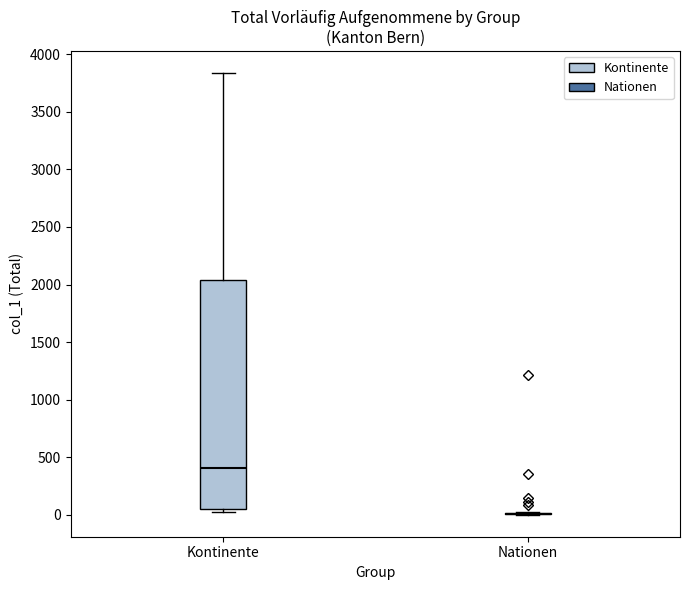

Reading left to right, transcribe this box plot: for each box, give where its median line is, the range the box spans, and where its two whiskers end, as read against the y-axis. The values are not printed on the chart, so give them approximately, as read against the axis.

Kontinente: median 400, box 50 to 2050, whiskers 0 to 3850
Nationen: box collapsed to a line at 0, whiskers 0 to 0